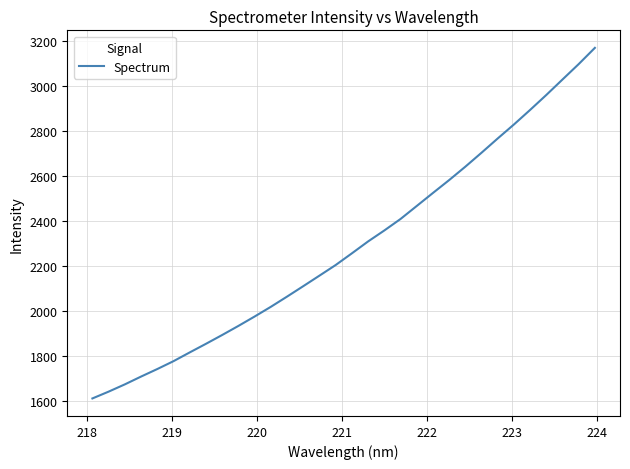

What is the difference between the second highest and minimum values?

1486.2